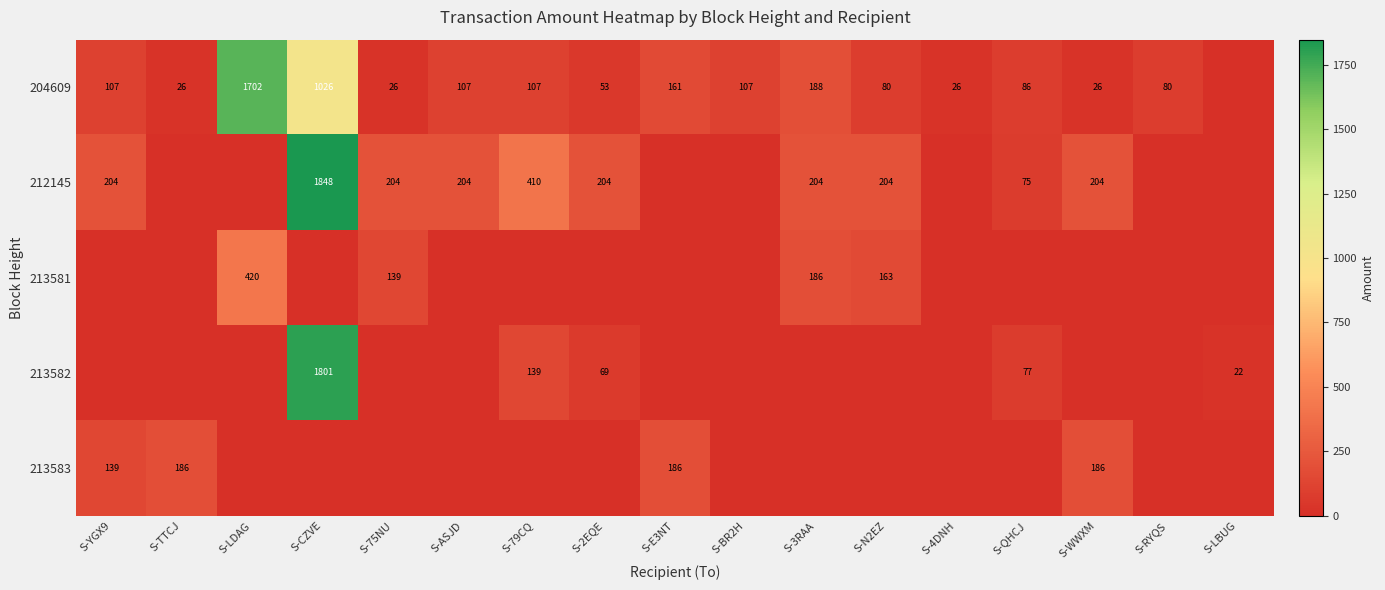

At how many categories does at least one series exceed 839?

2